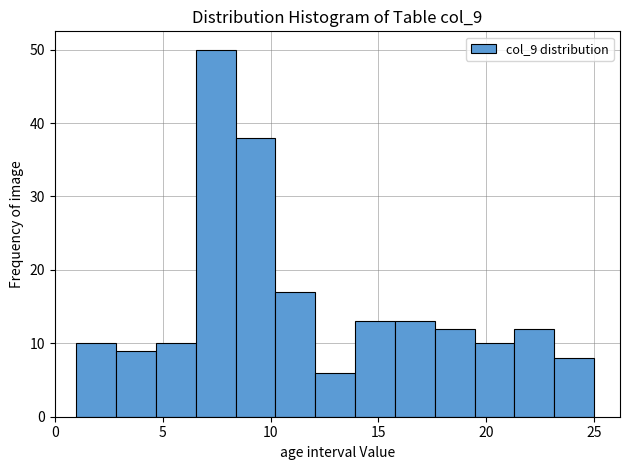

Read against the x-axis, roughly where is the centre of the tallest bar?

7.5